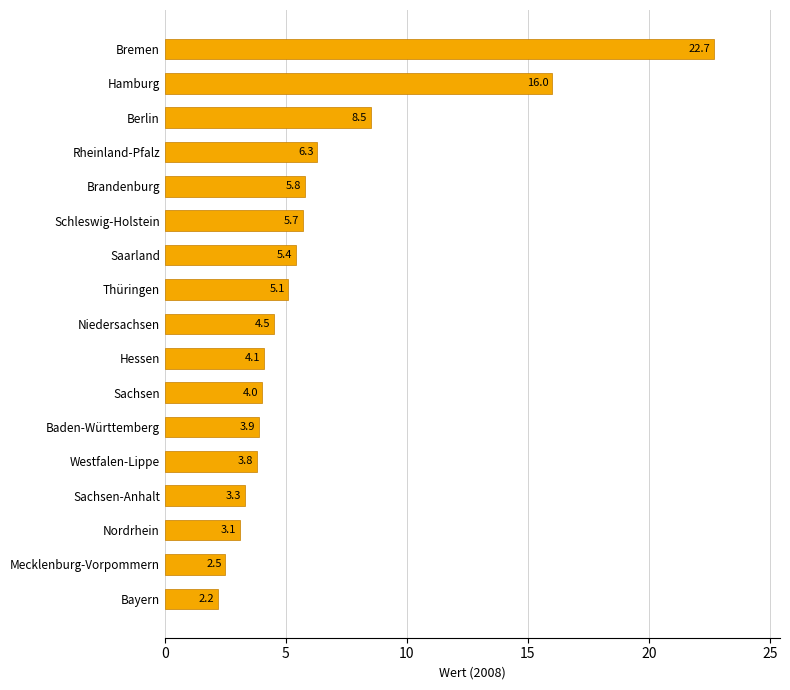

What is the average value?

6.3